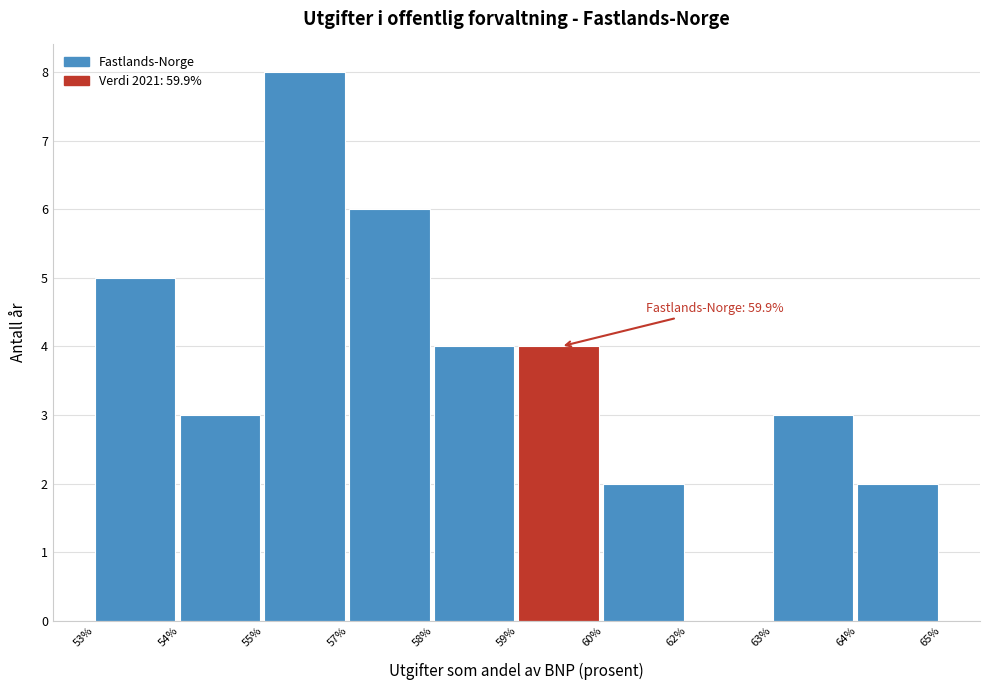

Reading right to left, list all the values displayed in this chart.

64%=2	63%=3	62%=0	60%=2	59%=4	58%=4	57%=6	55%=8	54%=3	53%=5